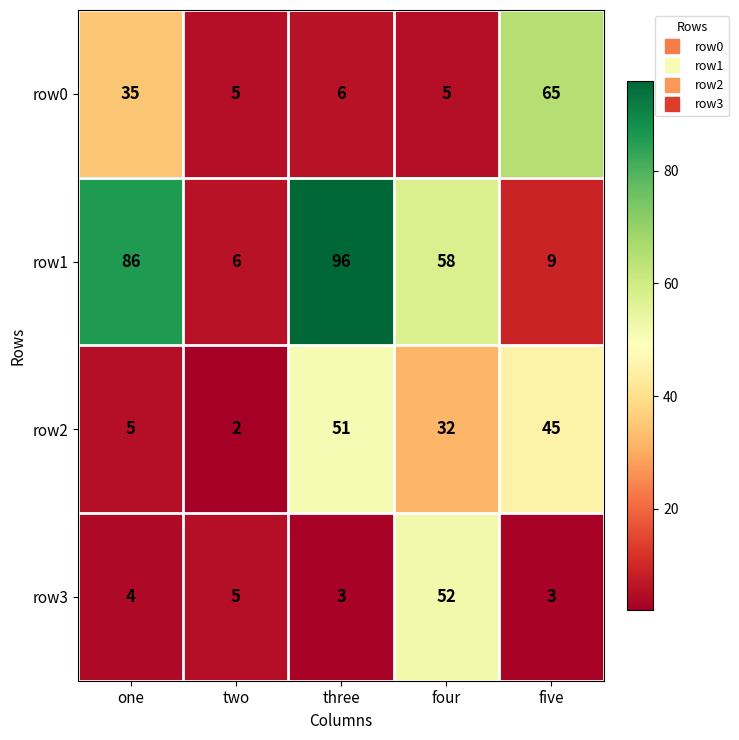

Reading left to right, what are all the values shown in this chart?

row0: one=35	two=5	three=6	four=5	five=65
row1: one=86	two=6	three=96	four=58	five=9
row2: one=5	two=2	three=51	four=32	five=45
row3: one=4	two=5	three=3	four=52	five=3